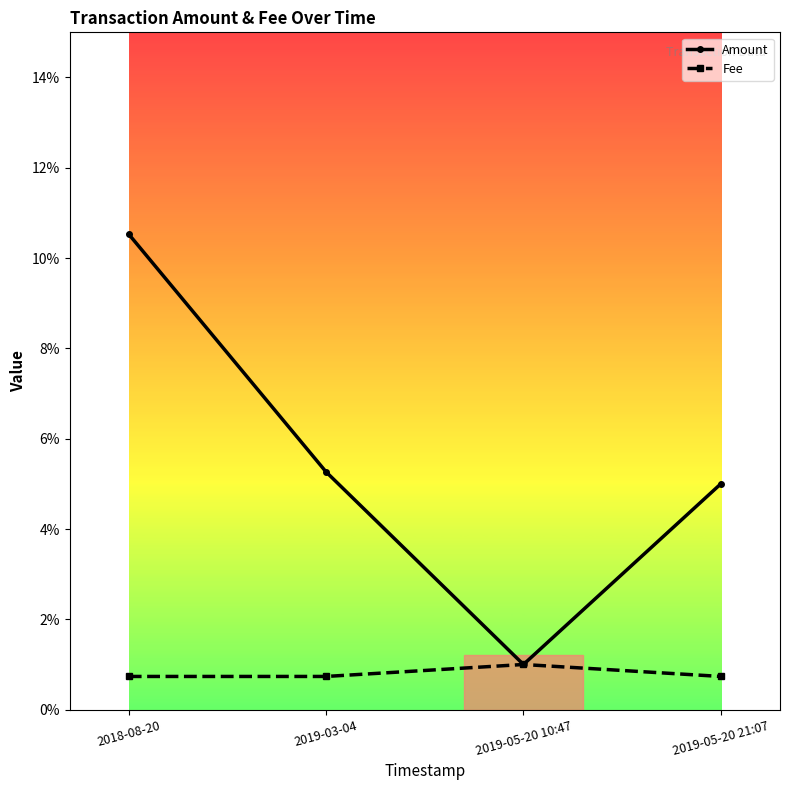

True or false: Fee and Amount intersect in this chart.

False